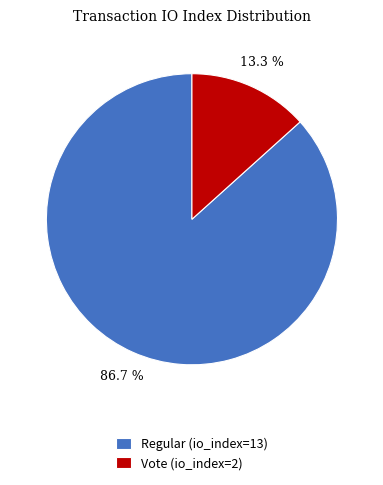

Is it true that Regular (io_index=13) is 87% of the pie?

True